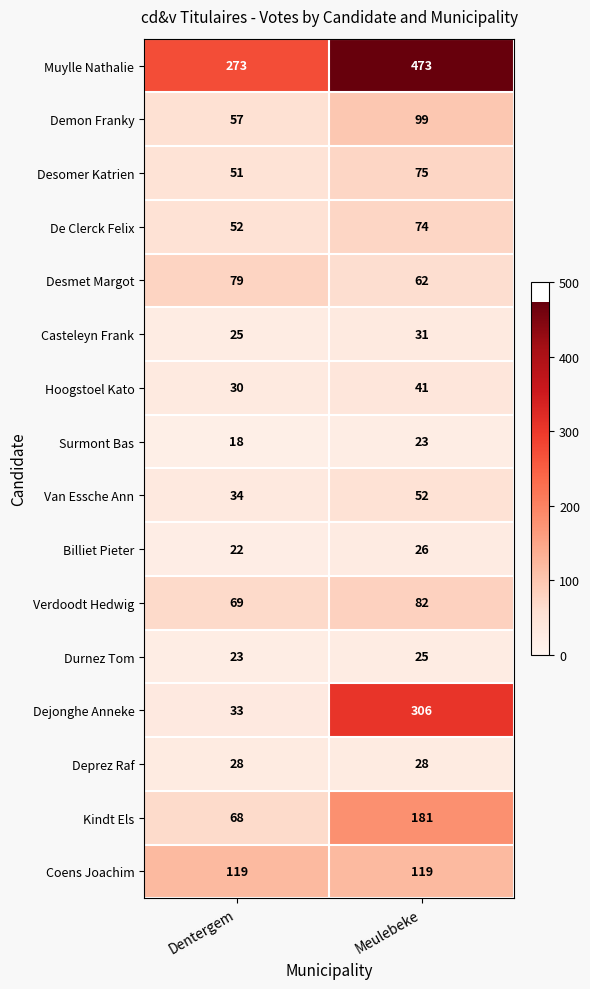

What is the spread (max minus min) of values at Dentergem?

255